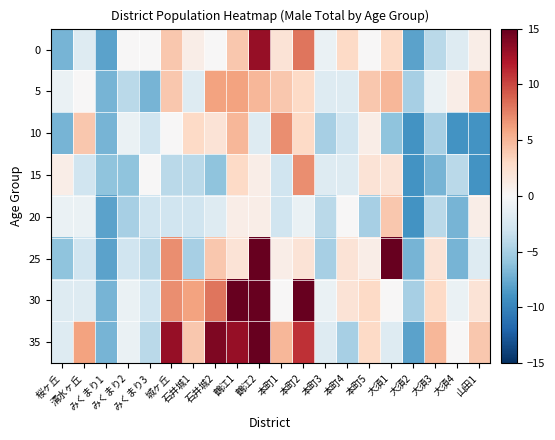

Reading left to right, extract all data points from this chart.

0: 桜ヶ丘=-7.0	清水ヶ丘=-2.0	みくまり1=-8.0	みくまり2=0.0	みくまり3=0.0	城ヶ丘=4.0	石井城1=1.0	石井城2=0.0	鶴江1=4.0	鶴江2=13.0	本町1=2.0	本町2=8.0	本町3=-1.0	本町4=3.0	本町5=0.0	大須1=3.0	大須2=-8.0	大須3=-4.0	大須4=-2.0	山田1=1.0
5: 桜ヶ丘=-1.0	清水ヶ丘=0.0	みくまり1=-7.0	みくまり2=-4.0	みくまり3=-7.0	城ヶ丘=4.0	石井城1=-2.0	石井城2=6.0	鶴江1=6.0	鶴江2=5.0	本町1=4.0	本町2=3.0	本町3=-2.0	本町4=-2.0	本町5=4.0	大須1=5.0	大須2=-5.0	大須3=-1.0	大須4=1.0	山田1=5.0
10: 桜ヶ丘=-7.0	清水ヶ丘=4.0	みくまり1=-7.0	みくまり2=-1.0	みくまり3=-3.0	城ヶ丘=0.0	石井城1=3.0	石井城2=2.0	鶴江1=5.0	鶴江2=-2.0	本町1=7.0	本町2=3.0	本町3=-5.0	本町4=-3.0	本町5=1.0	大須1=-6.0	大須2=-9.0	大須3=-5.0	大須4=-9.0	山田1=-9.0
15: 桜ヶ丘=1.0	清水ヶ丘=-3.0	みくまり1=-6.0	みくまり2=-6.0	みくまり3=0.0	城ヶ丘=-4.0	石井城1=-4.0	石井城2=-6.0	鶴江1=3.0	鶴江2=1.0	本町1=-3.0	本町2=7.0	本町3=-2.0	本町4=-2.0	本町5=2.0	大須1=2.0	大須2=-9.0	大須3=-7.0	大須4=-4.0	山田1=-9.0
20: 桜ヶ丘=-1.0	清水ヶ丘=-1.0	みくまり1=-8.0	みくまり2=-5.0	みくまり3=-3.0	城ヶ丘=-3.0	石井城1=-3.0	石井城2=-2.0	鶴江1=1.0	鶴江2=1.0	本町1=-3.0	本町2=-1.0	本町3=-4.0	本町4=0.0	本町5=-5.0	大須1=4.0	大須2=-9.0	大須3=-4.0	大須4=-7.0	山田1=1.0
25: 桜ヶ丘=-6.0	清水ヶ丘=-3.0	みくまり1=-8.0	みくまり2=-3.0	みくまり3=-4.0	城ヶ丘=7.0	石井城1=-5.0	石井城2=4.0	鶴江1=2.0	鶴江2=16.0	本町1=1.0	本町2=2.0	本町3=-5.0	本町4=2.0	本町5=1.0	大須1=16.0	大須2=-7.0	大須3=2.0	大須4=-7.0	山田1=-2.0
30: 桜ヶ丘=-2.0	清水ヶ丘=-2.0	みくまり1=-7.0	みくまり2=-1.0	みくまり3=-3.0	城ヶ丘=7.0	石井城1=6.0	石井城2=8.0	鶴江1=15.0	鶴江2=15.0	本町1=0.0	本町2=16.0	本町3=-1.0	本町4=2.0	本町5=3.0	大須1=0.0	大須2=-5.0	大須3=3.0	大須4=-1.0	山田1=2.0
35: 桜ヶ丘=-2.0	清水ヶ丘=6.0	みくまり1=-7.0	みくまり2=-1.0	みくまり3=-4.0	城ヶ丘=13.0	石井城1=4.0	石井城2=14.0	鶴江1=13.0	鶴江2=16.0	本町1=5.0	本町2=11.0	本町3=-2.0	本町4=-5.0	本町5=3.0	大須1=-2.0	大須2=-8.0	大須3=5.0	大須4=0.0	山田1=4.0